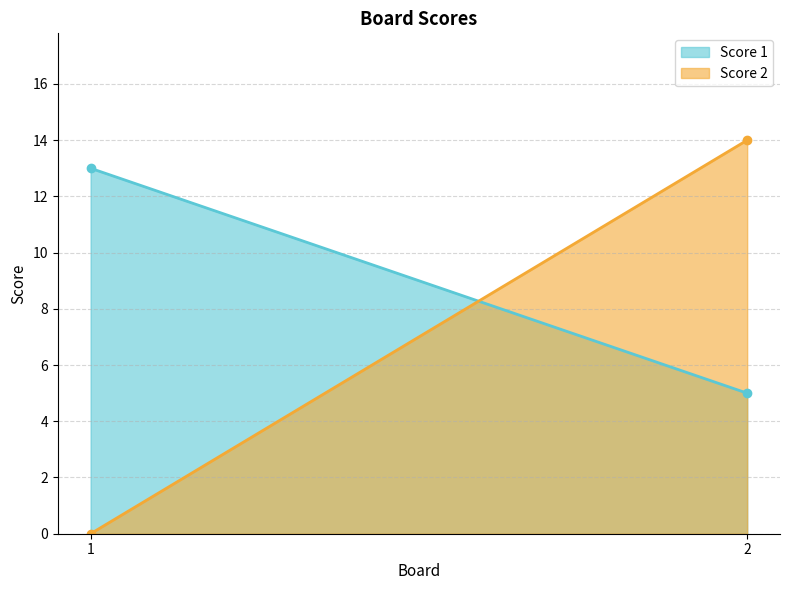

Rank the series by their maximum value, from highest to lowest.

Score 2, Score 1